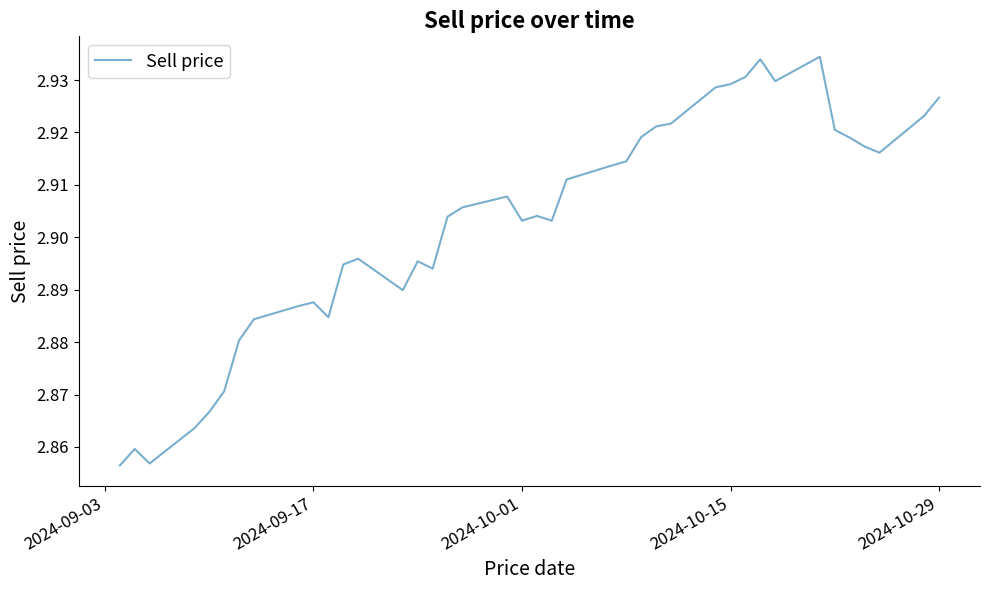

What is the sum of all values?

116.1